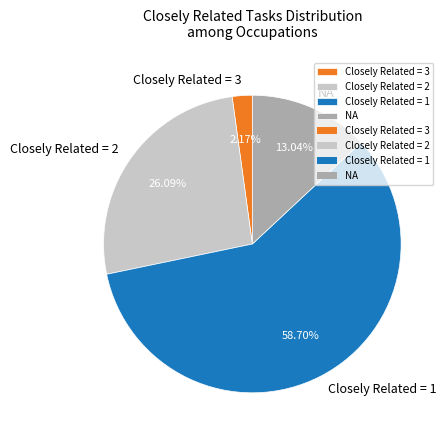

Combined, do Closely Related = 1 and Closely Related = 2 account for over 50%?

Yes